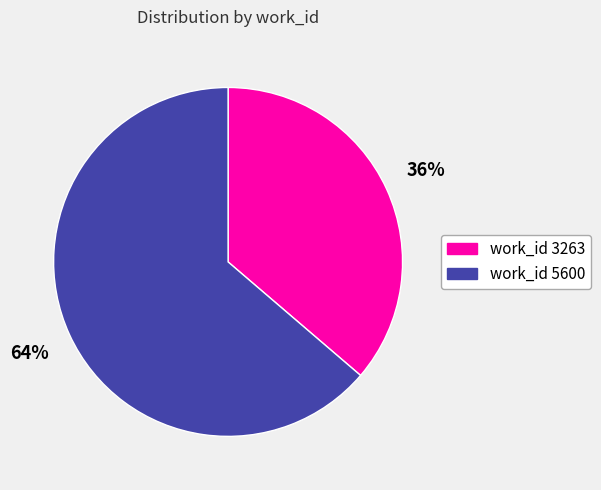

To the nearest percent, what is the average slice percentage?

50%